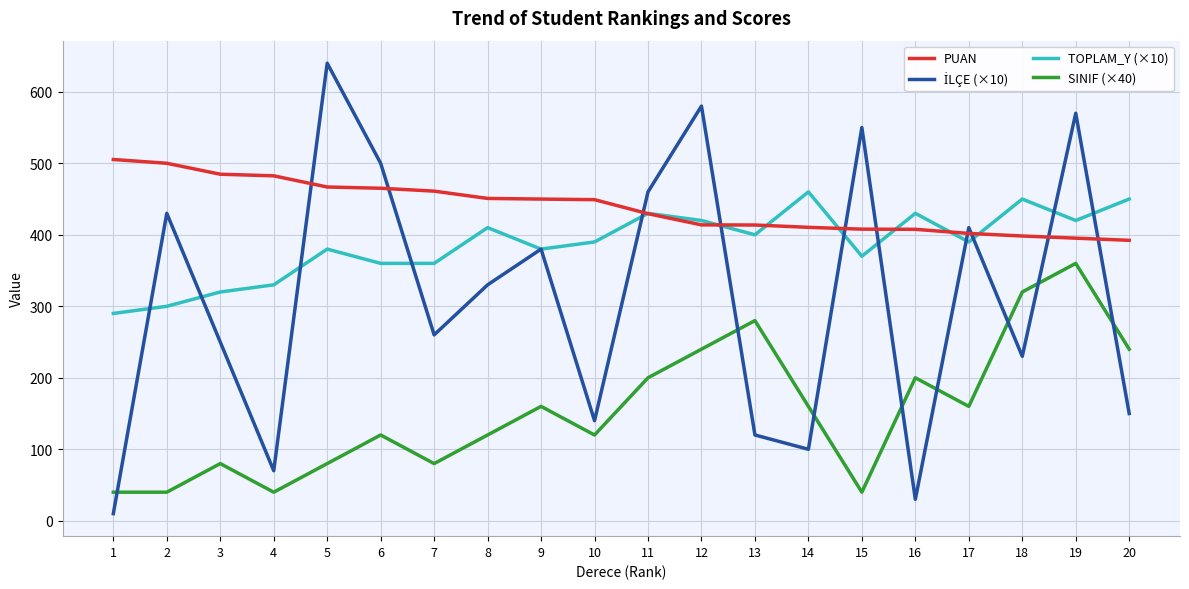

What is the maximum value for PUAN?

505.3